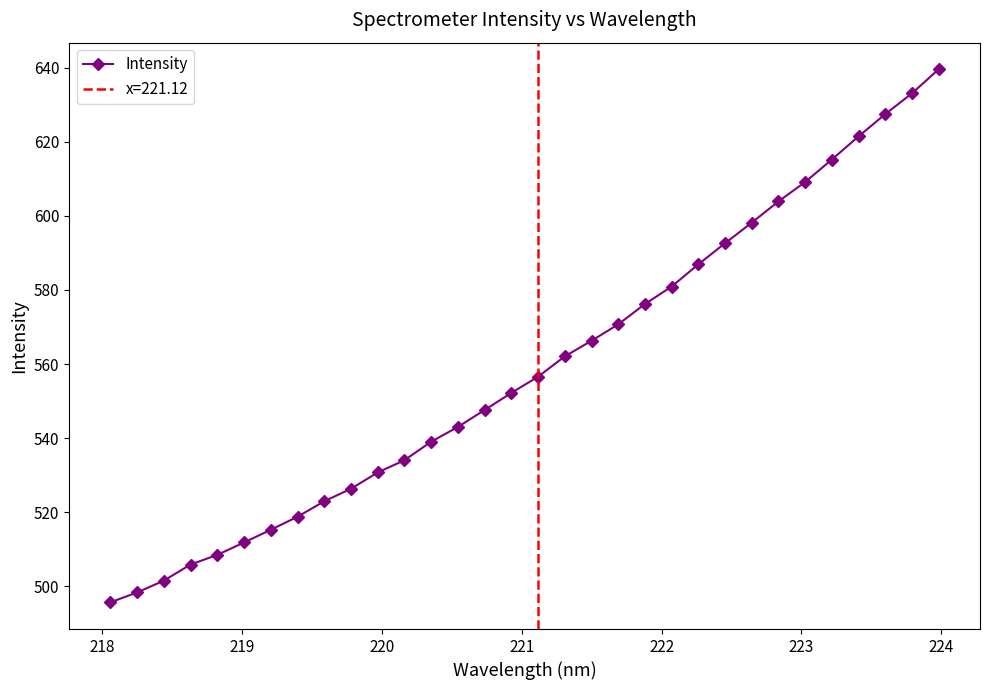

What is the average value?

559.1